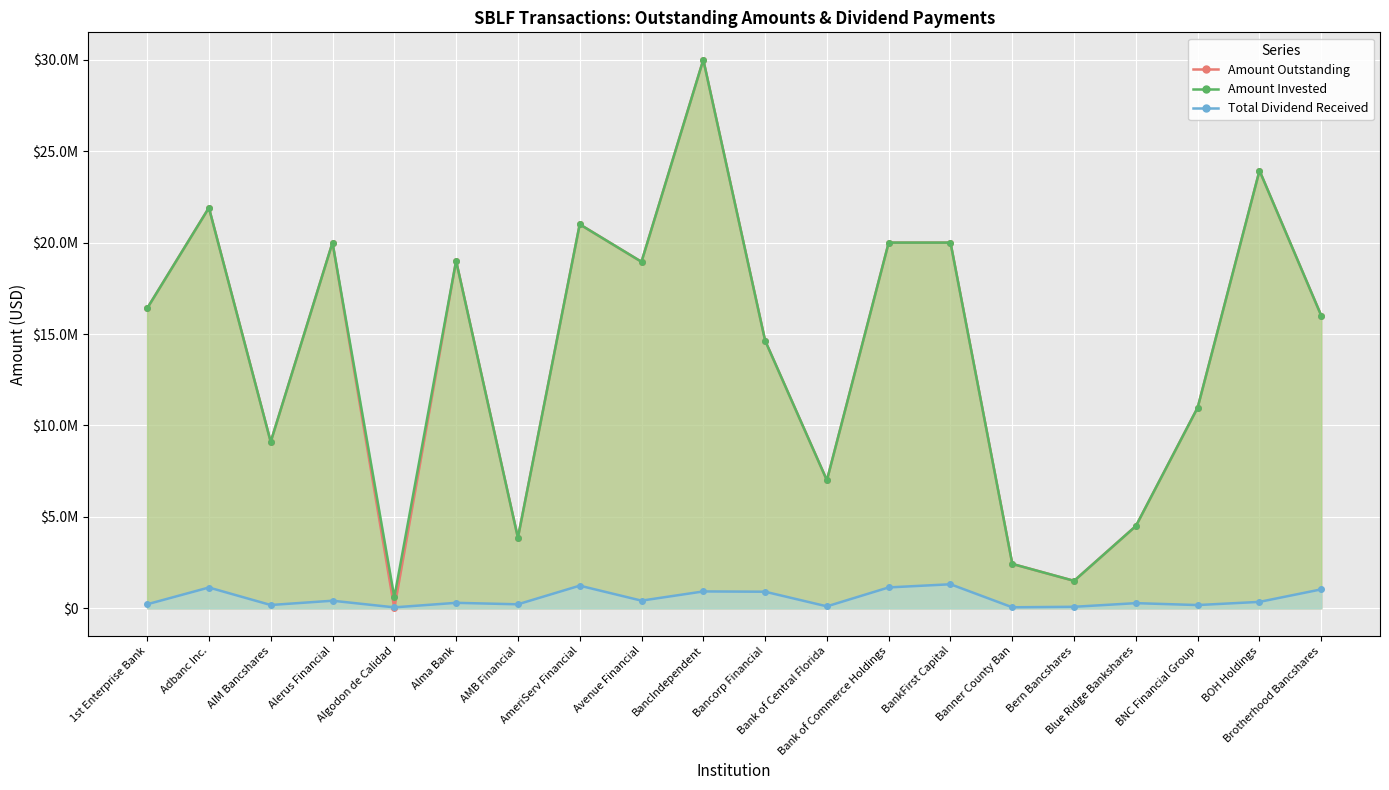

How many interior local valleys does the Total Dividend Received series have?

7